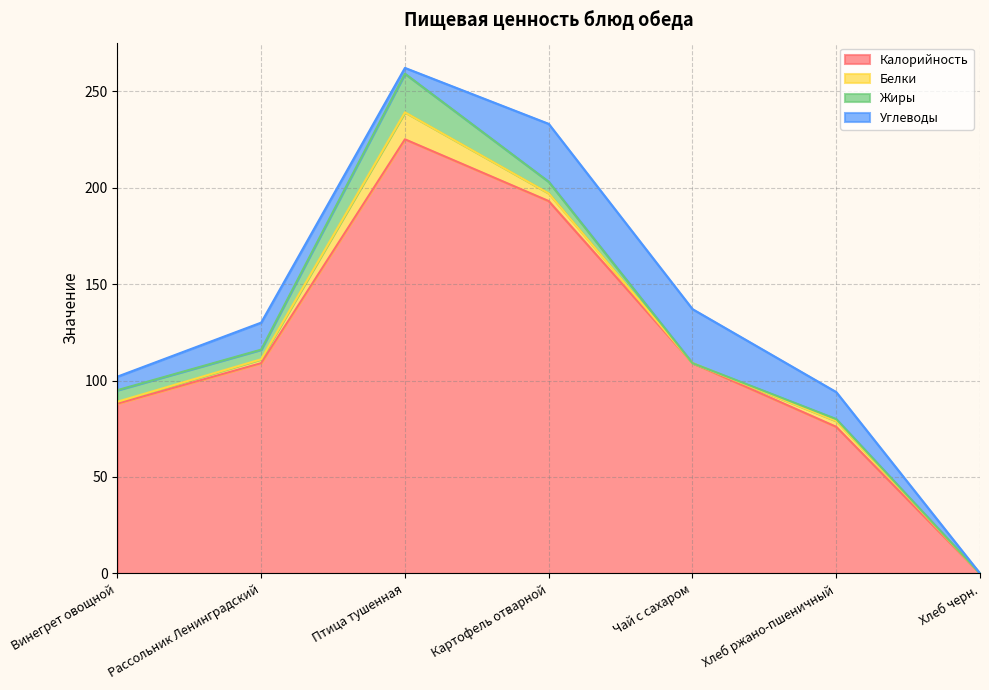

At how many categories does at least one series exceed 141?

2